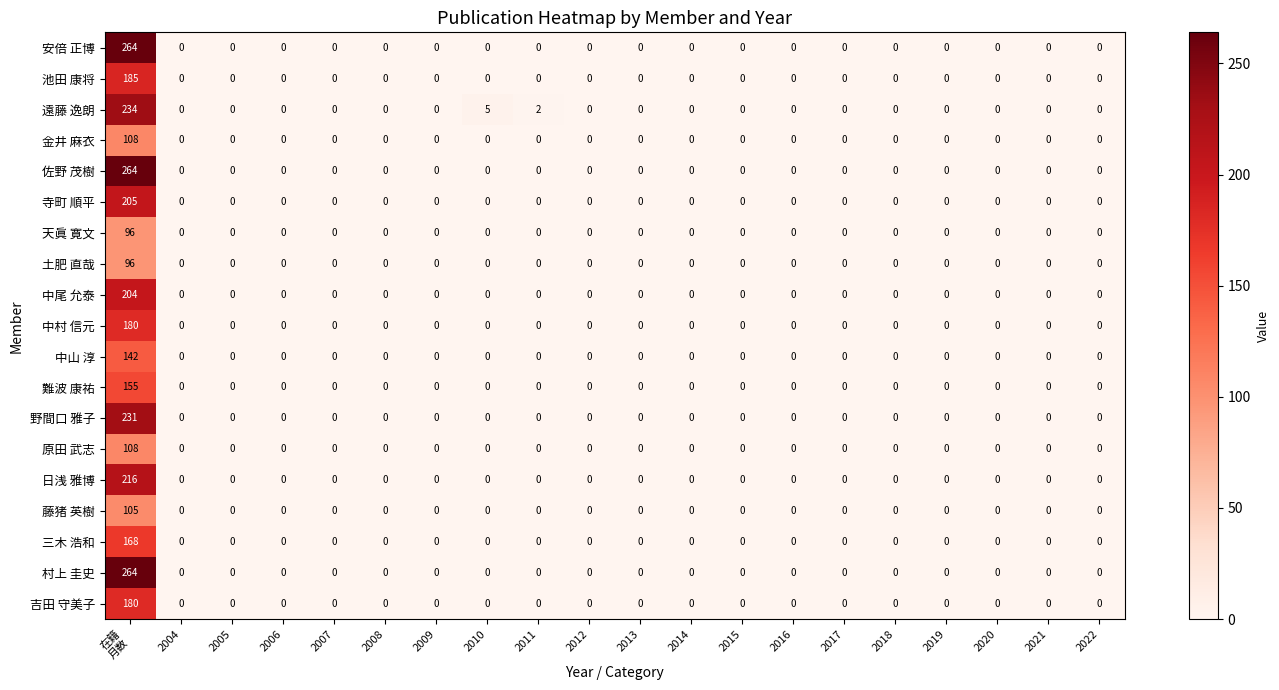

True or false: 中村 信元 has a value of 0 at 2010.

True